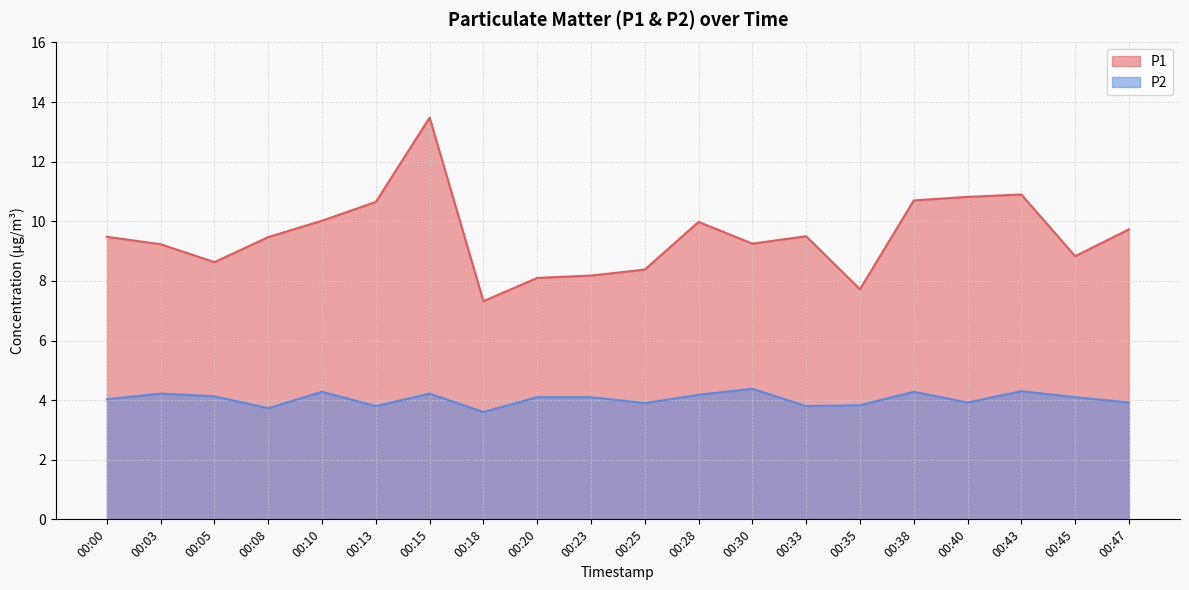

What is the difference between the maximum and minimum values in the P2 series?

0.8